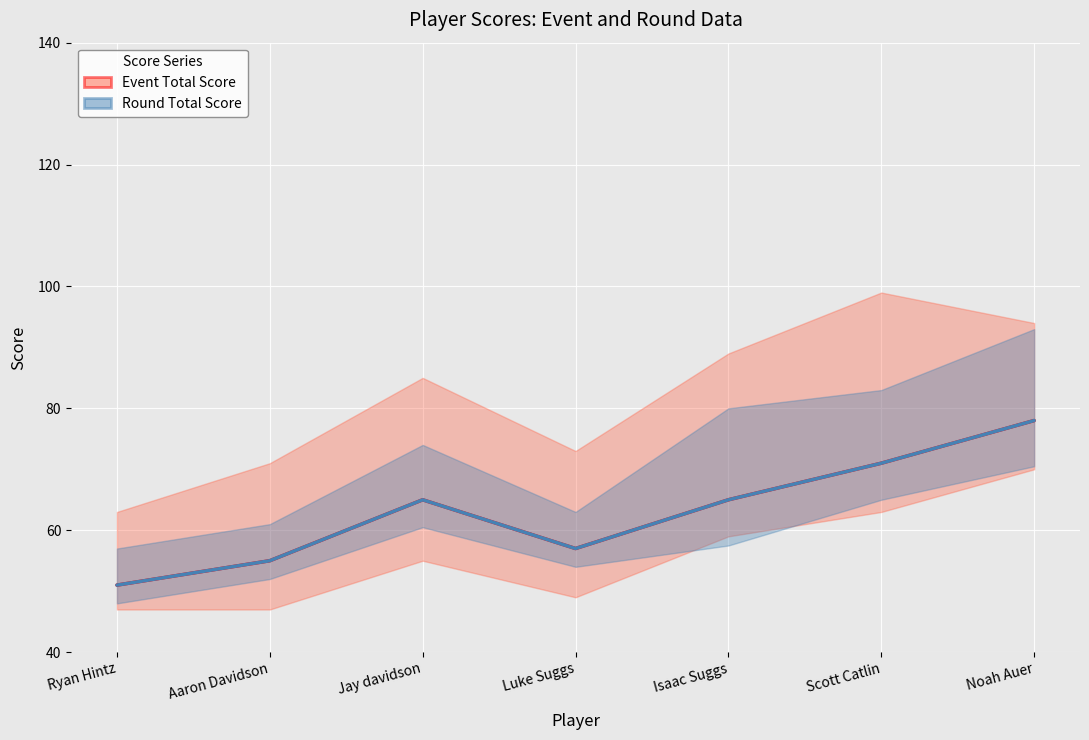

The value of Event Total Score at Noah Auer is 78. True or false?

True